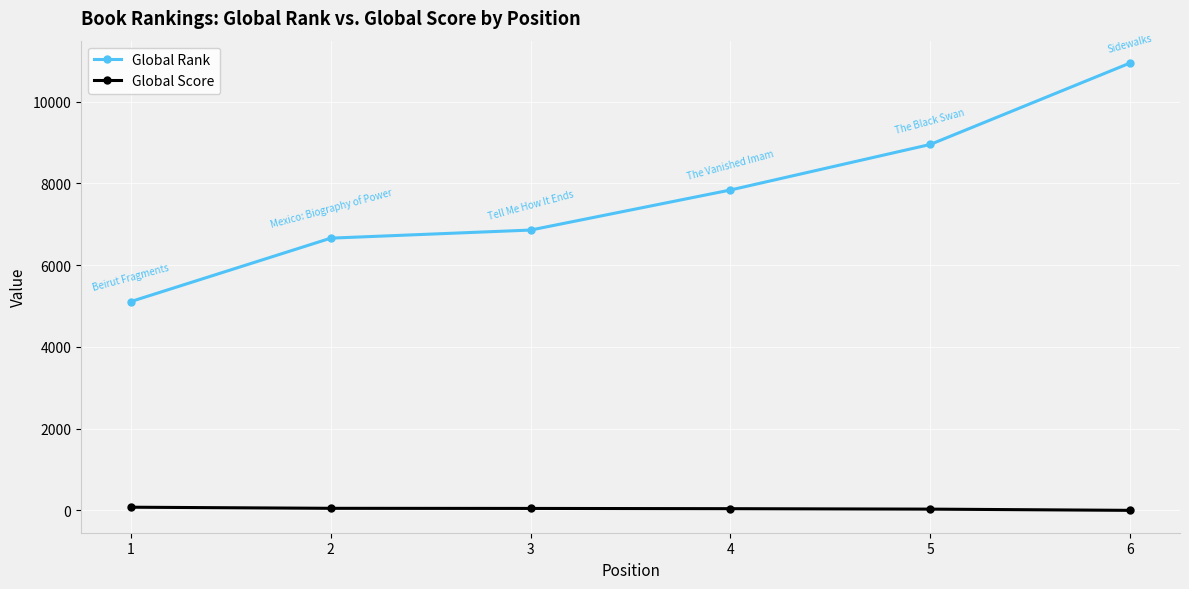

What is the average value of the Global Score series?

44